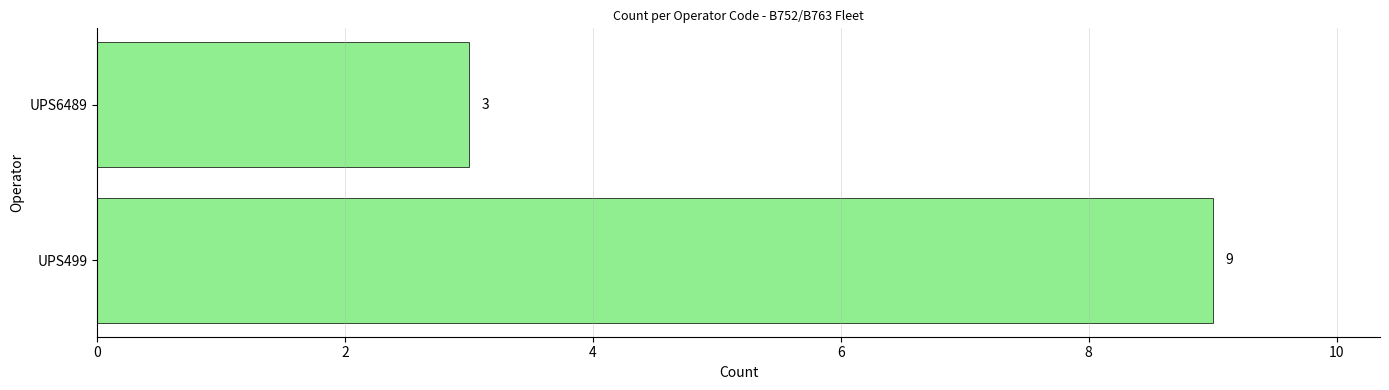

Rank the categories by value from highest to lowest.

UPS499, UPS6489